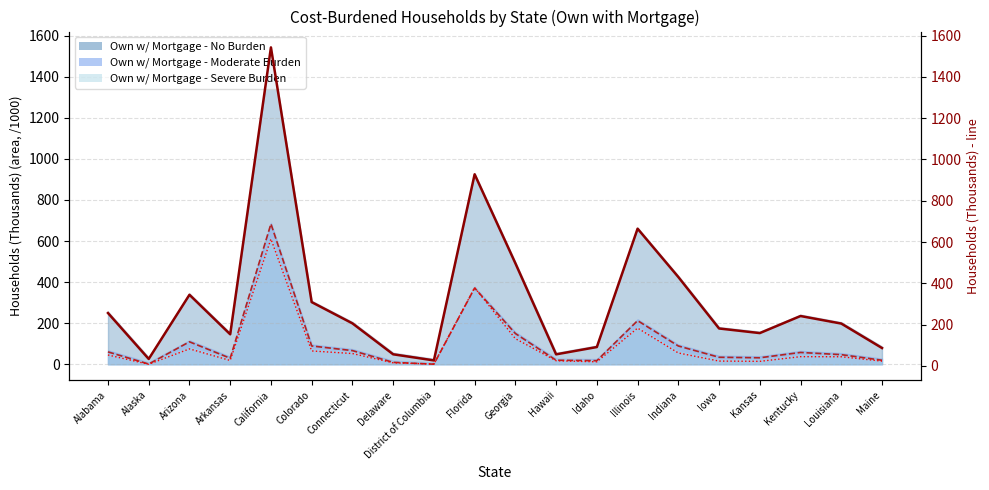

Does the chart have visible grid lines?

Yes